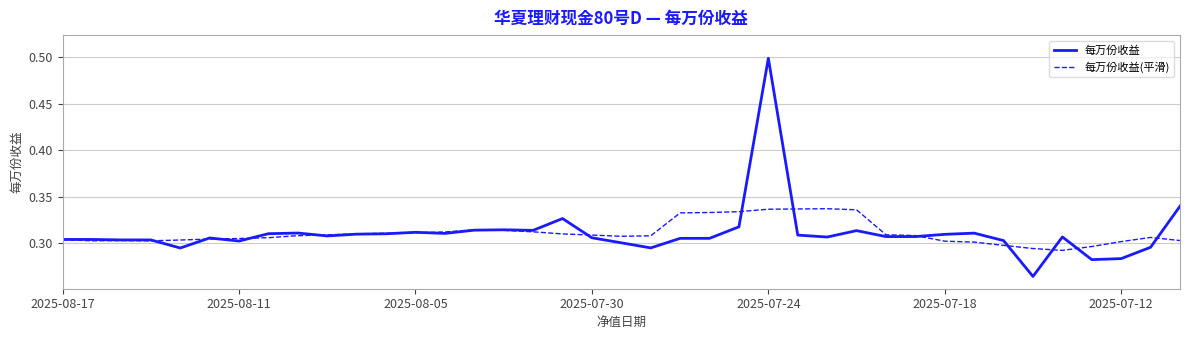

Does the chart display data point markers on the line(s)?

No